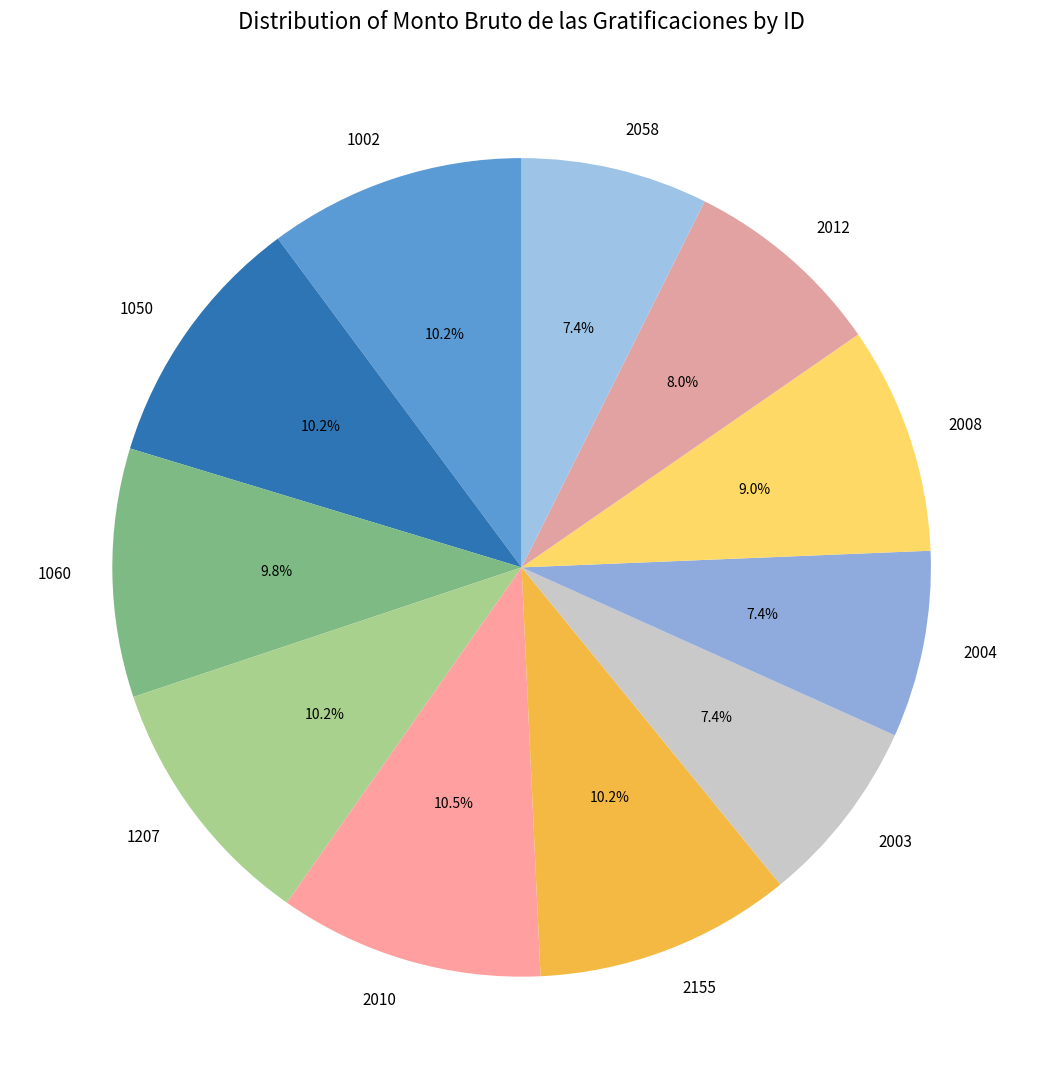

What percentage do 2003 and 1207 together represent?

17.5%